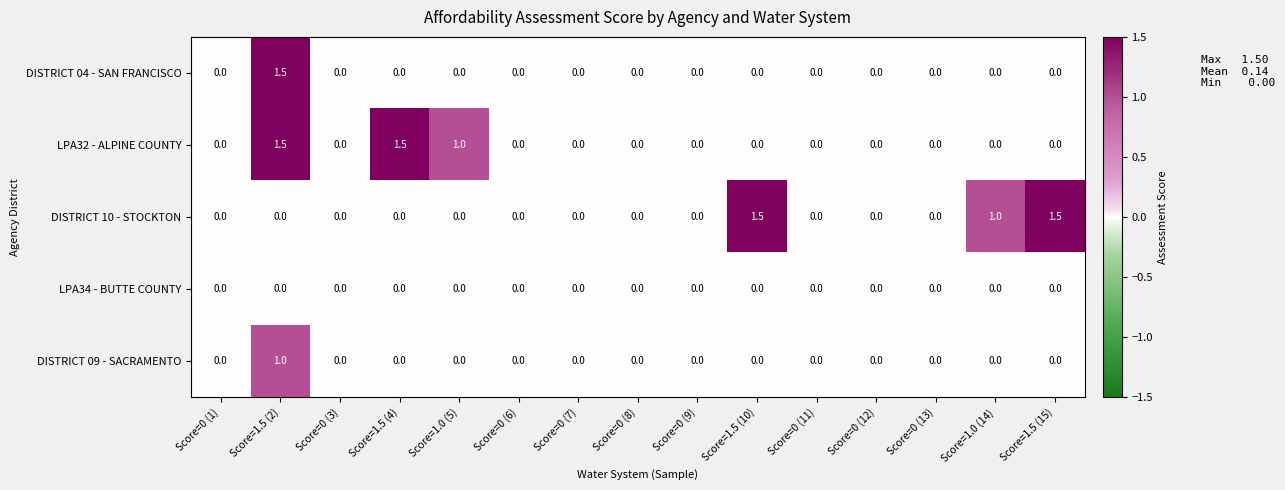

The DISTRICT 10 - STOCKTON series shows 0.0 at Score=0 (3). True or false?

True